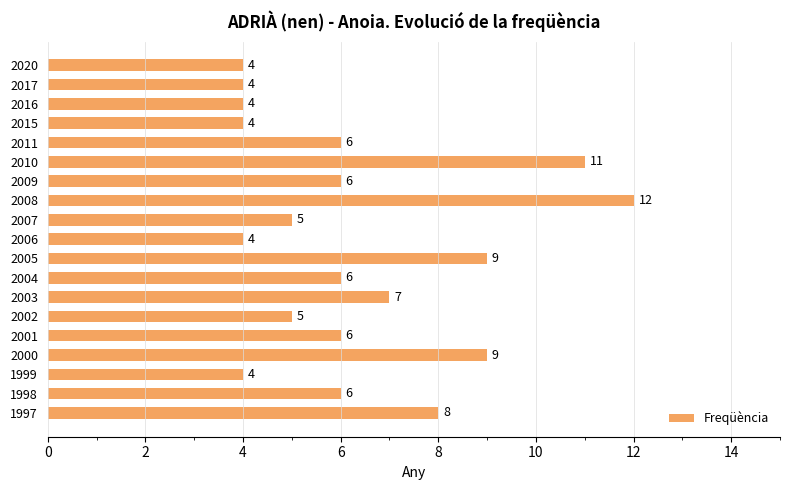

Reading top to bottom, what are all the values shown in this chart?

4	4	4	4	6	11	6	12	5	4	9	6	7	5	6	9	4	6	8